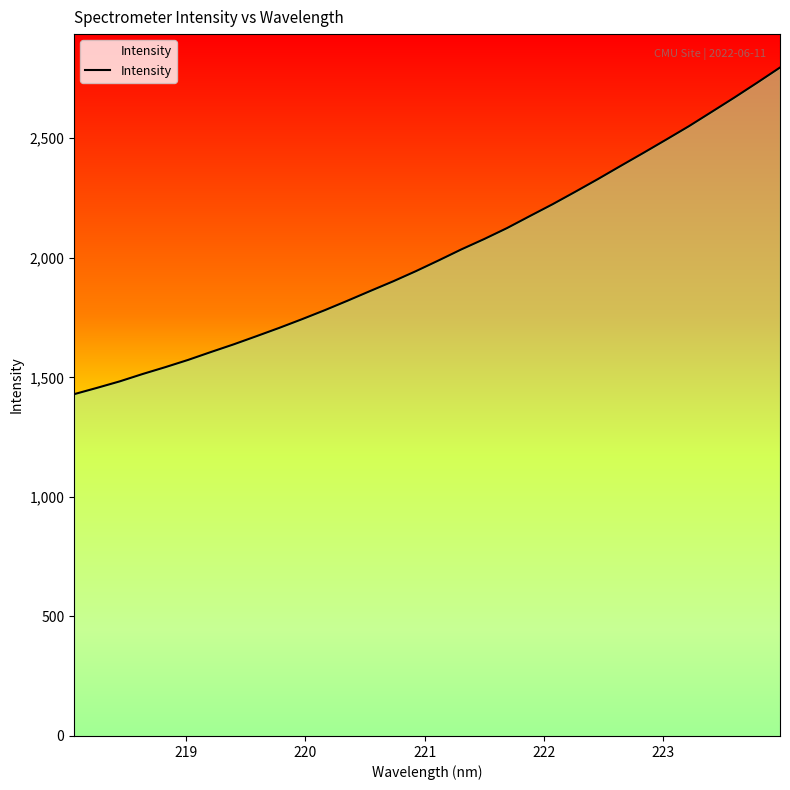

What is the minimum value shown in the chart?

1429.5